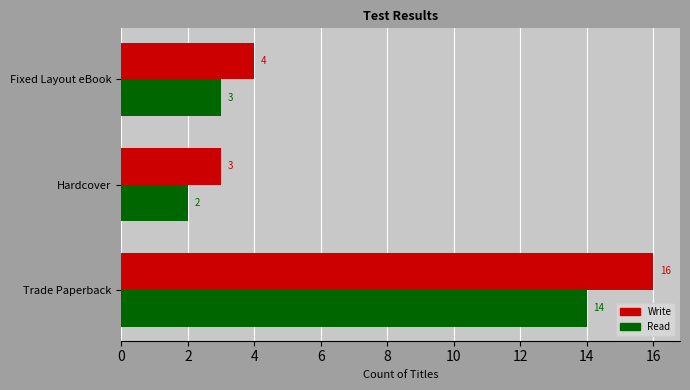

At how many categories does at least one series exceed 14?

1